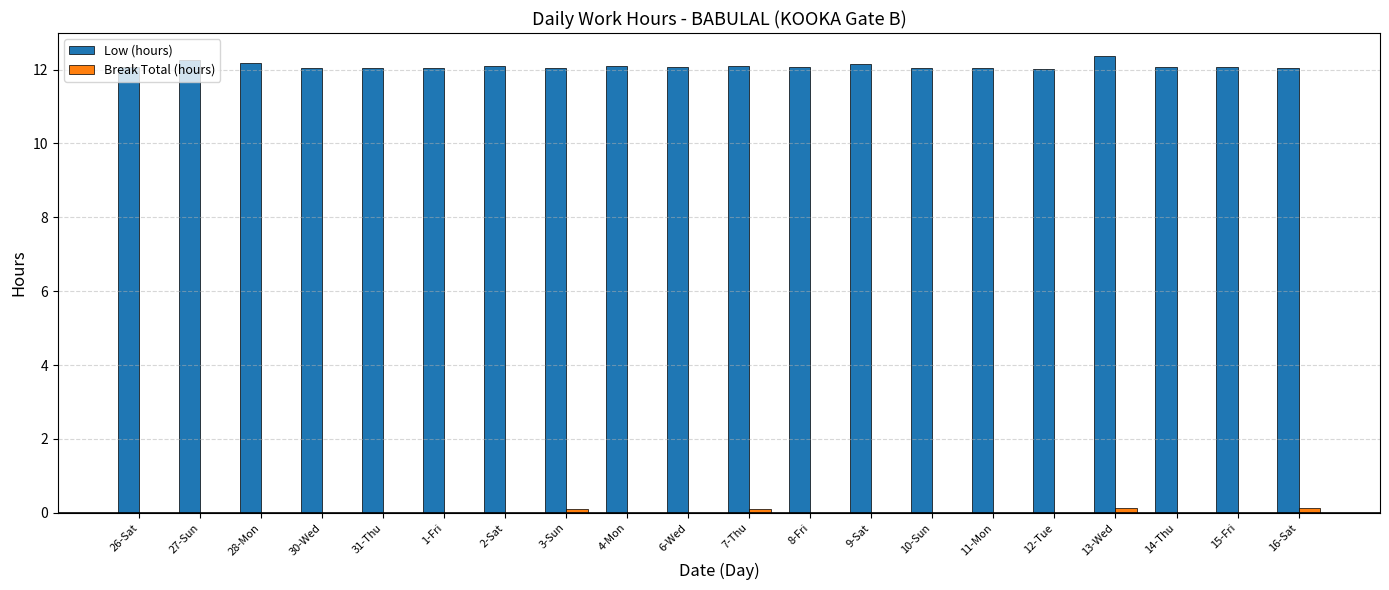

How many data points does each series have?

20